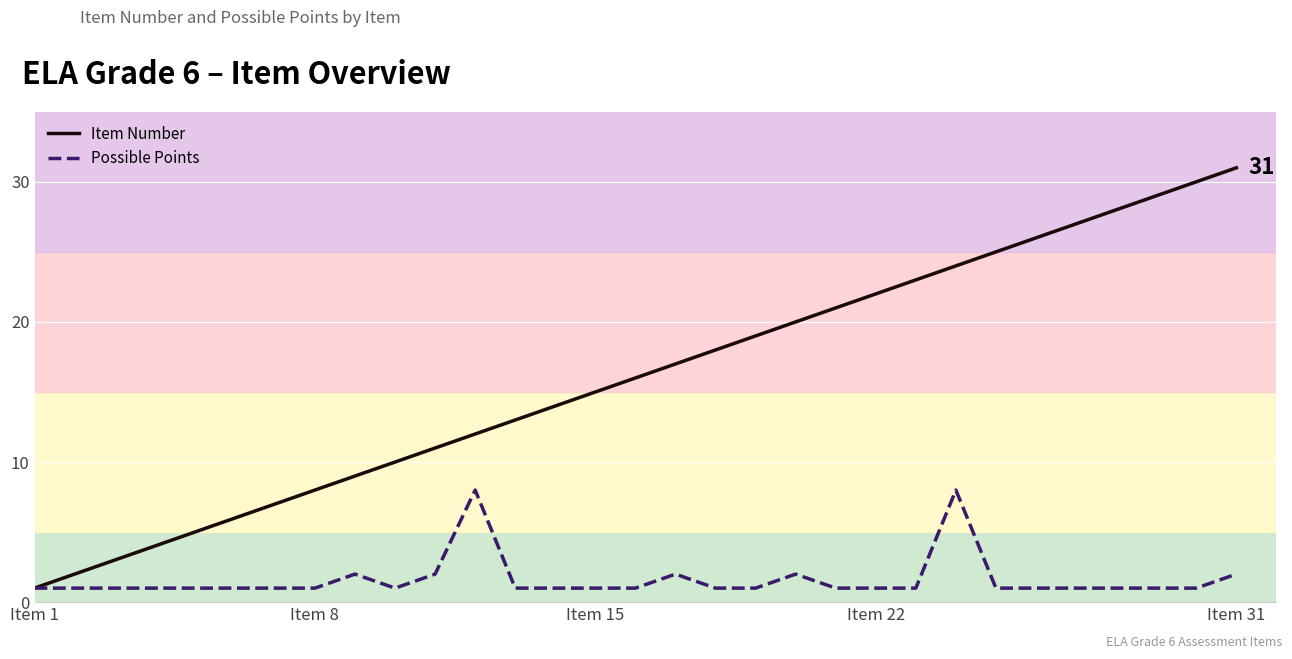

Rank the series by their maximum value, from highest to lowest.

Item Number, Possible Points